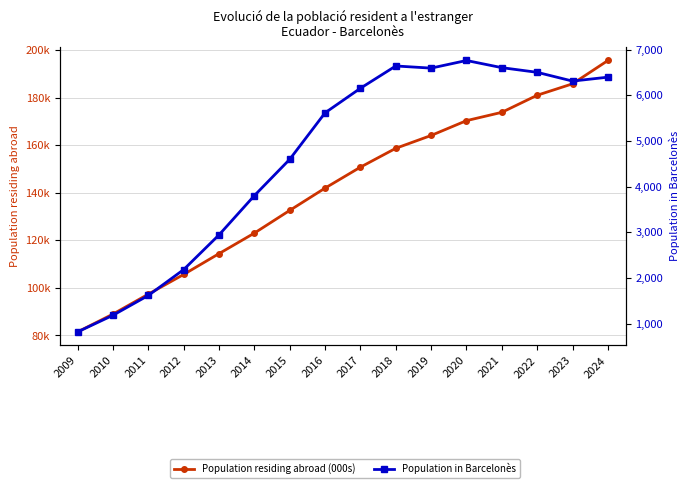

What are all the series names shown in the legend?

Population residing abroad (000s), Population in Barcelonès